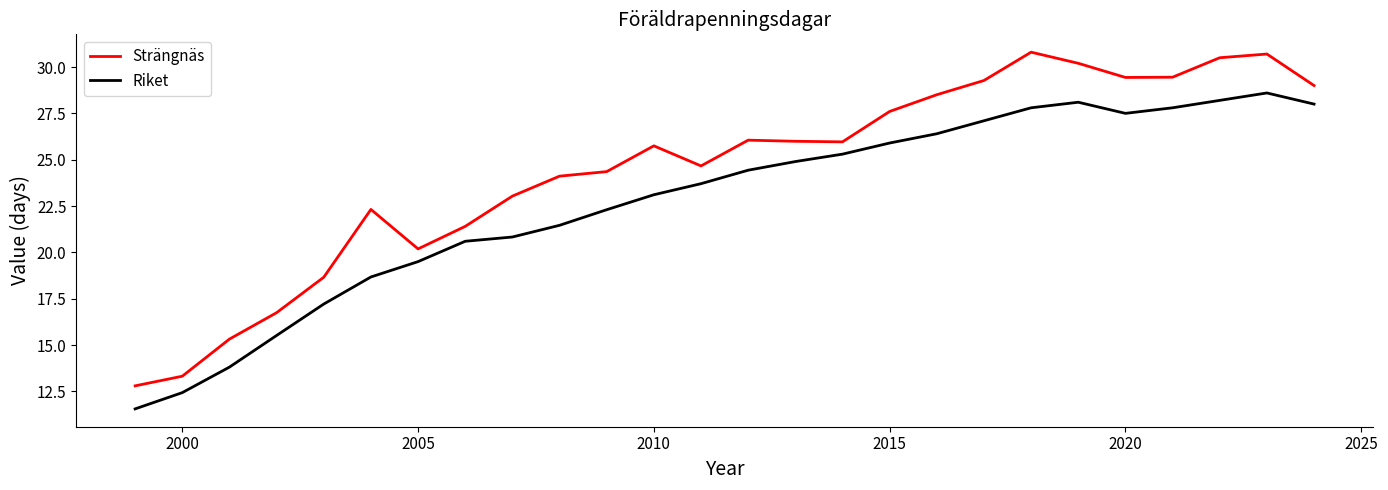

List the series in order of their peak value, lowest first.

Riket, Strängnäs